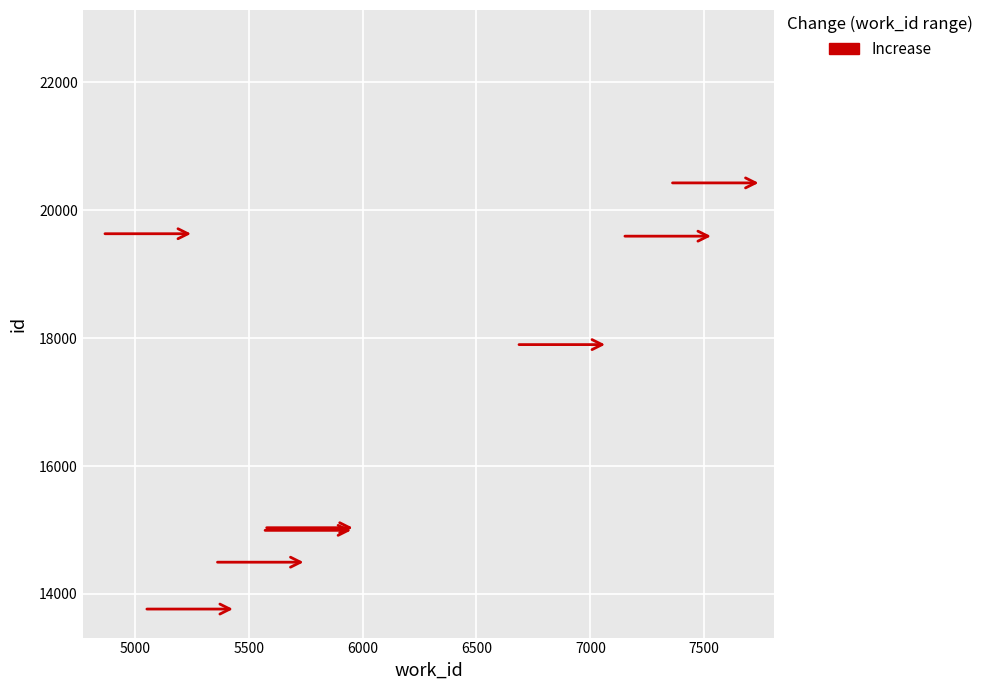

What Y value in the scatter plot is closest to 18225?

17900